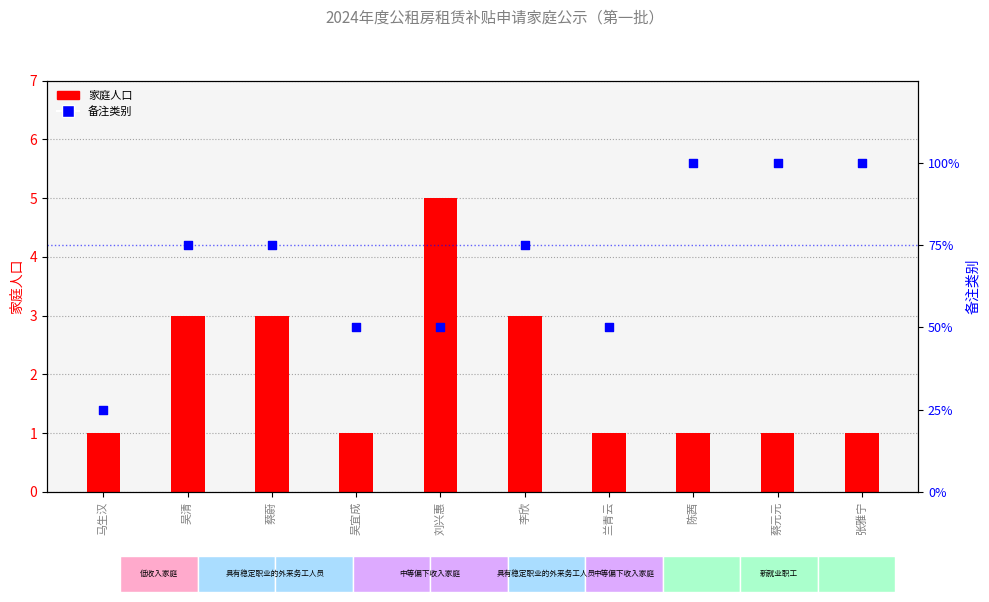

At which category is the sum across all series the highest?

陈茜